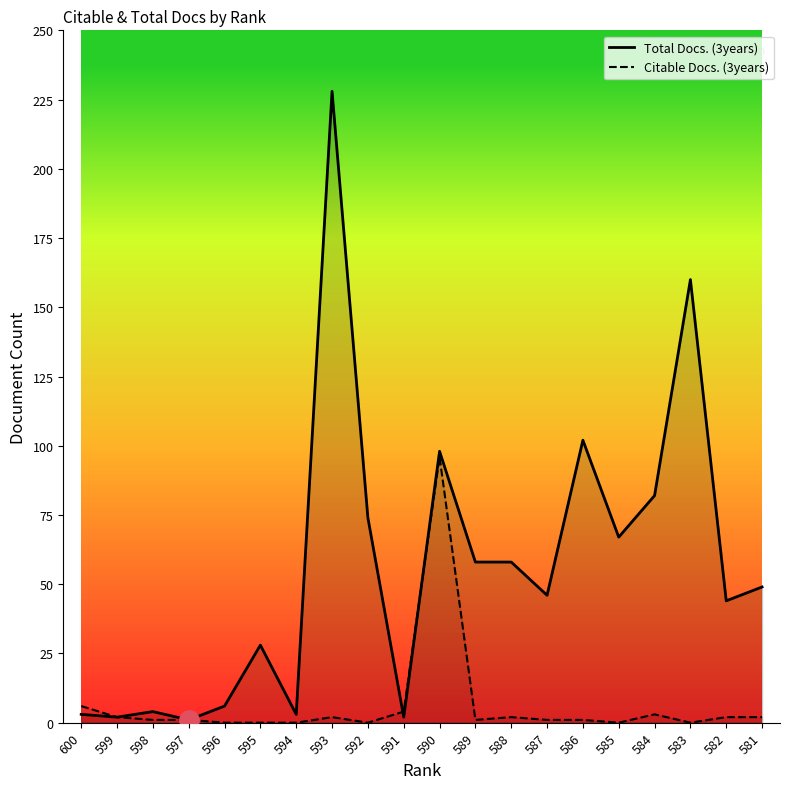

How many distinct data groups are displayed?

2